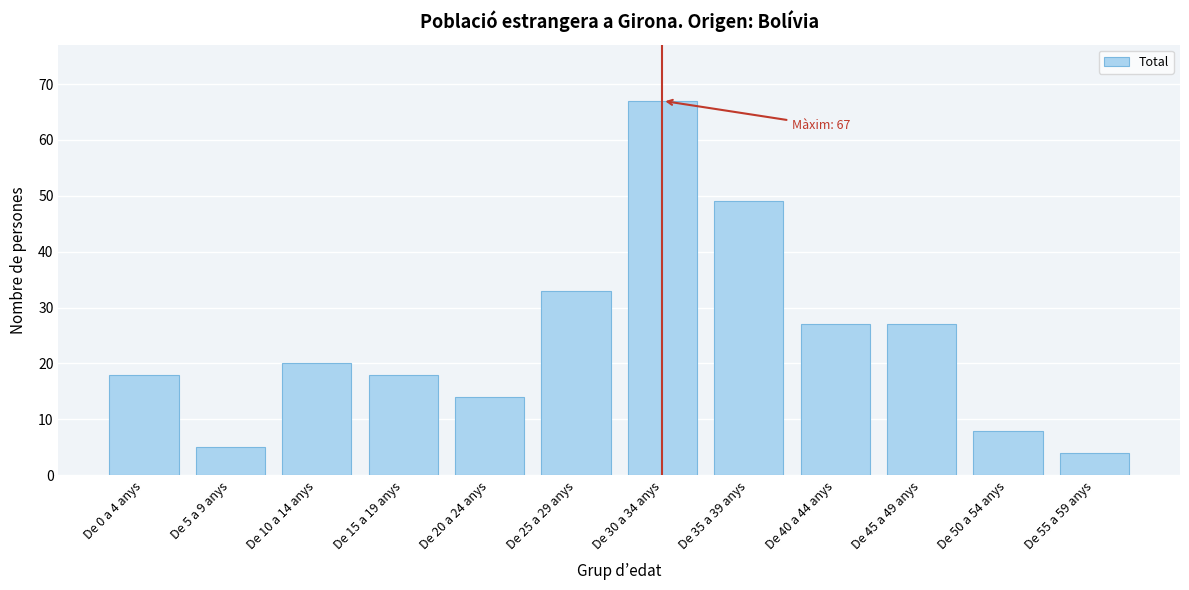

Reading left to right, transcribe all the data shown in this chart.

De 0 a 4 anys=18	De 5 a 9 anys=5	De 10 a 14 anys=20	De 15 a 19 anys=18	De 20 a 24 anys=14	De 25 a 29 anys=33	De 30 a 34 anys=67	De 35 a 39 anys=49	De 40 a 44 anys=27	De 45 a 49 anys=27	De 50 a 54 anys=8	De 55 a 59 anys=4